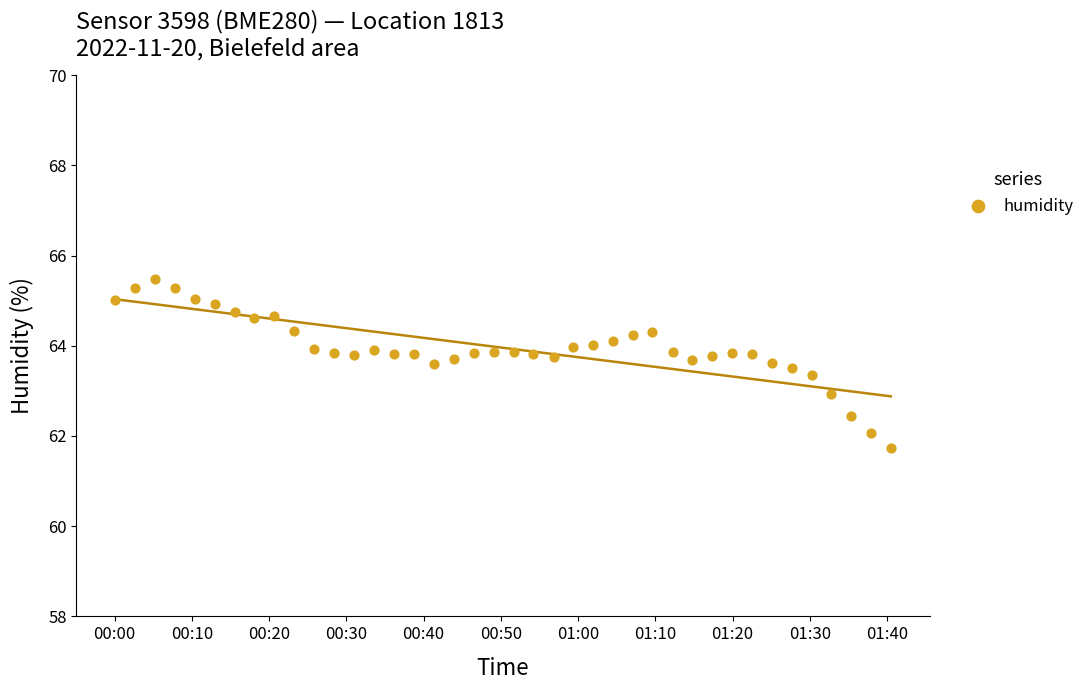

What is the range of Y values (max minus min)?

3.7